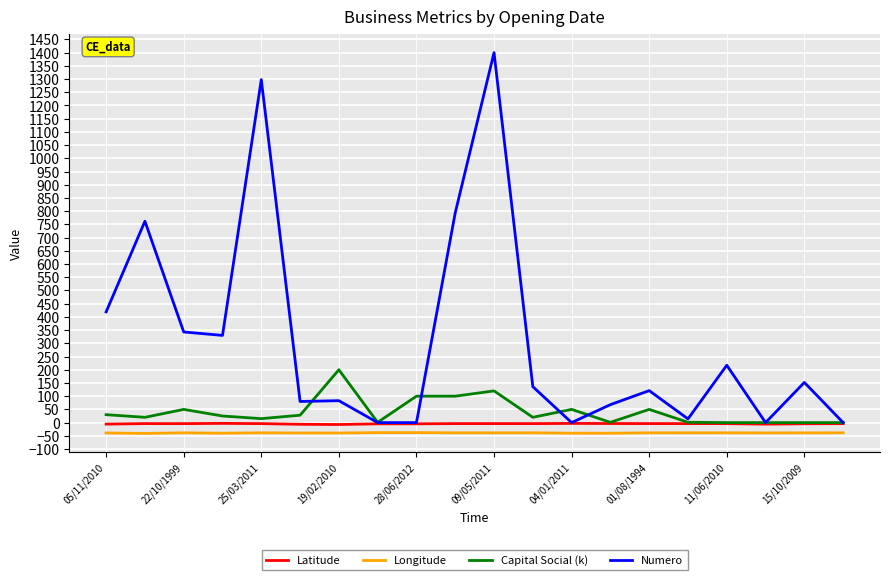

Which series has the largest total across all categories?

Numero